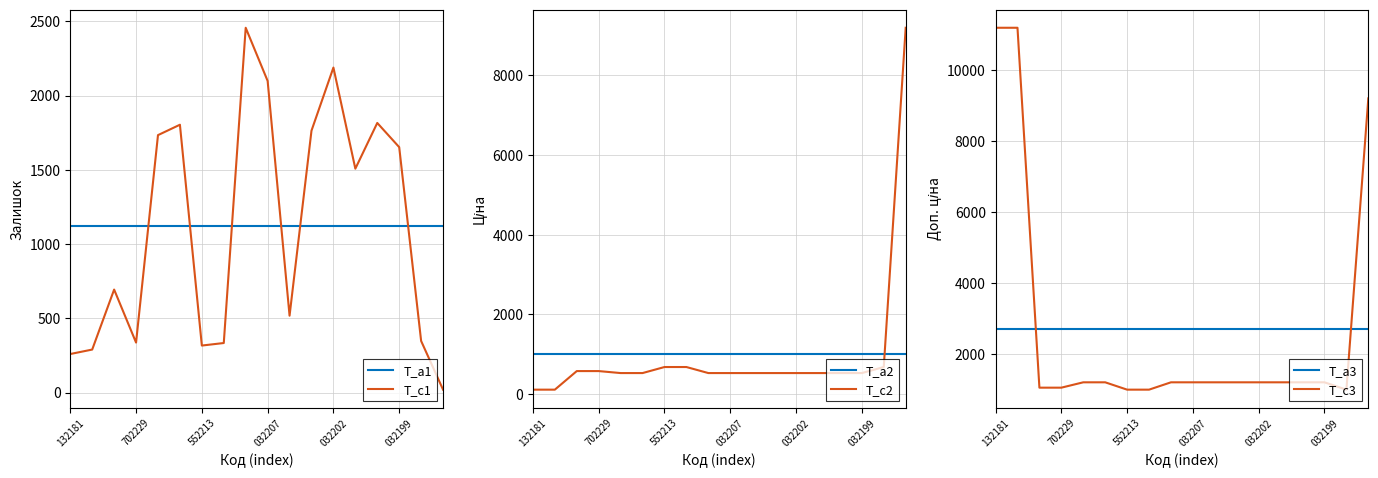

How many lines are shown in the chart?

6